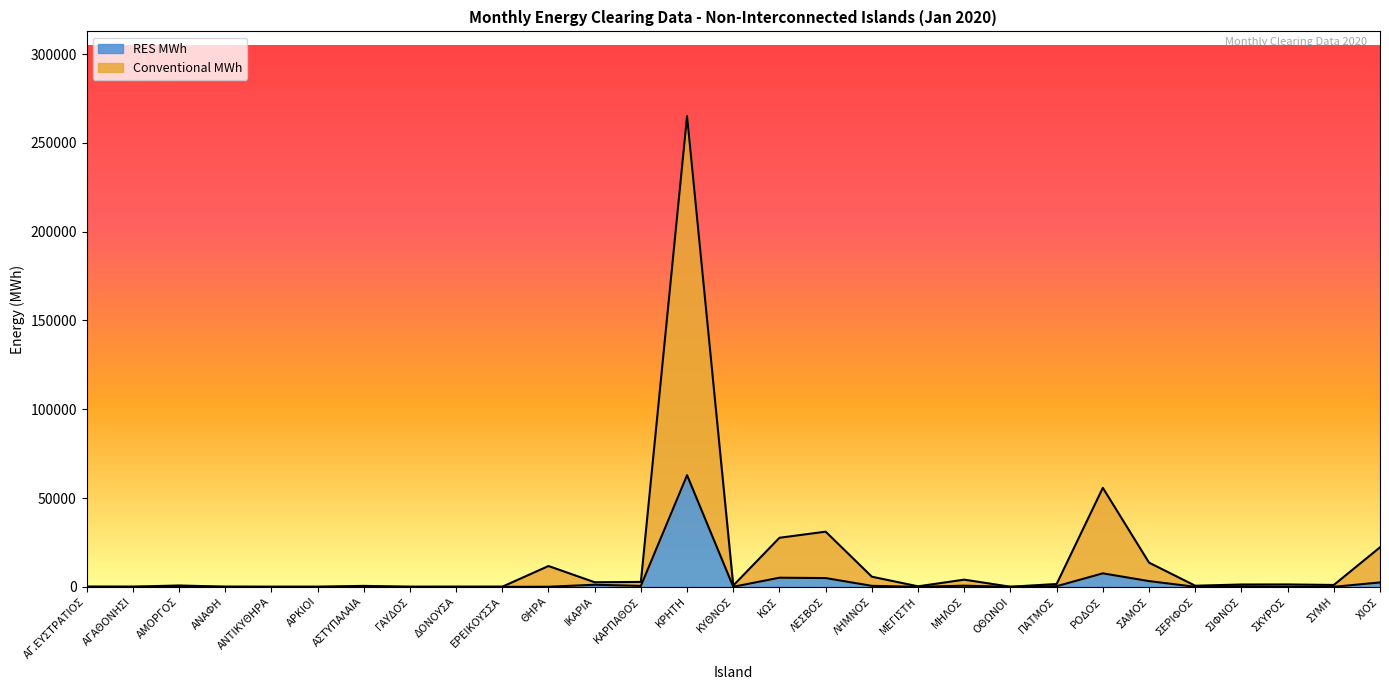

What is the average value of the Conventional MWh series?

15542.3